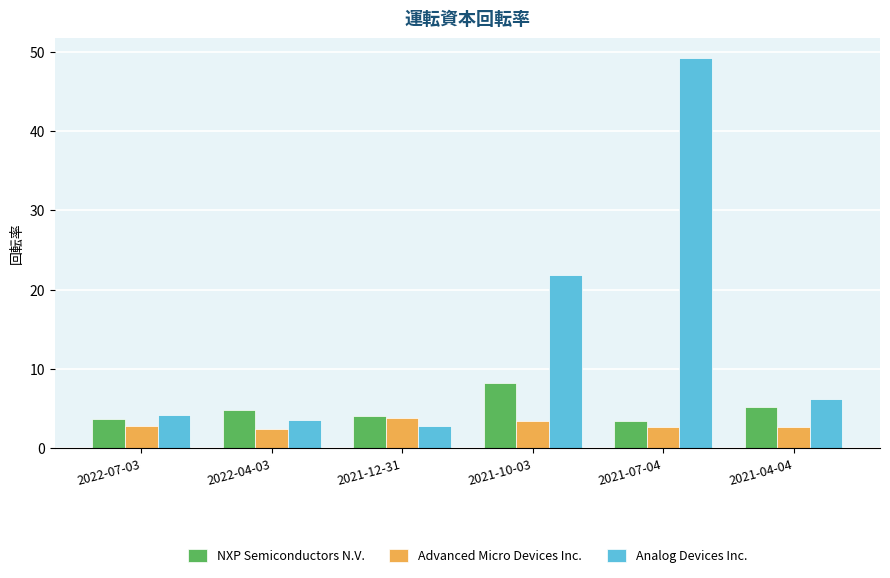

What is the difference between the second highest and minimum values in the Advanced Micro Devices Inc. series?

0.9